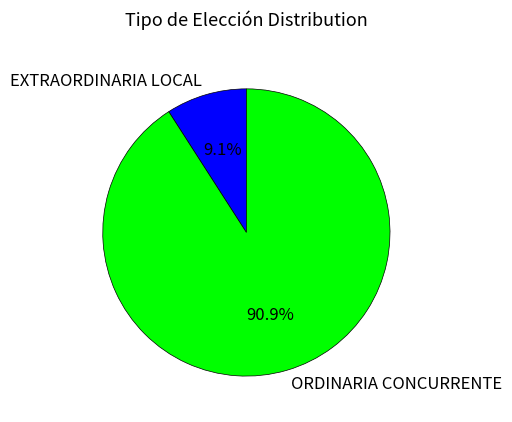

What percentage is the EXTRAORDINARIA LOCAL slice, to the nearest percent?

9%